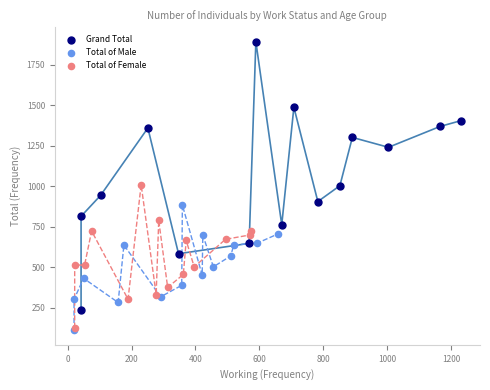

What are all the series names shown in the legend?

Grand Total, Total of Male, Total of Female